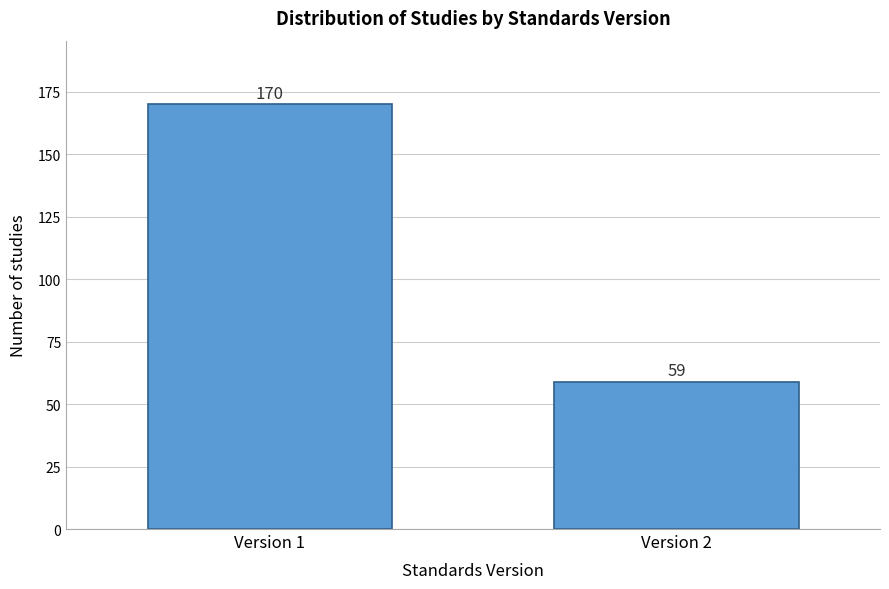

Reading left to right, extract all data points from this chart.

Version 1=170	Version 2=59